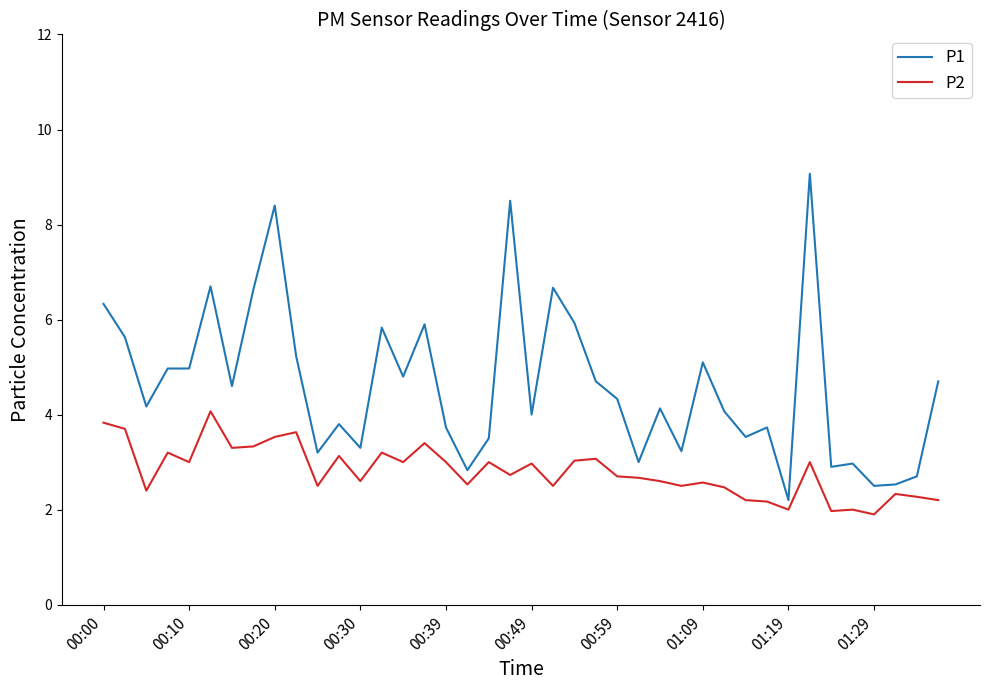

How many series are shown in this chart?

2